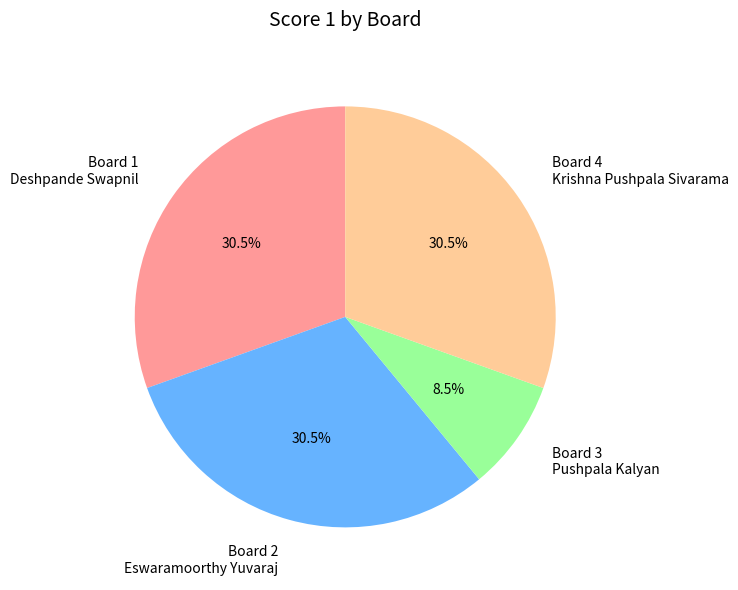

What portion of the pie excludes Board 1 Deshpande Swapnil?

69.5%